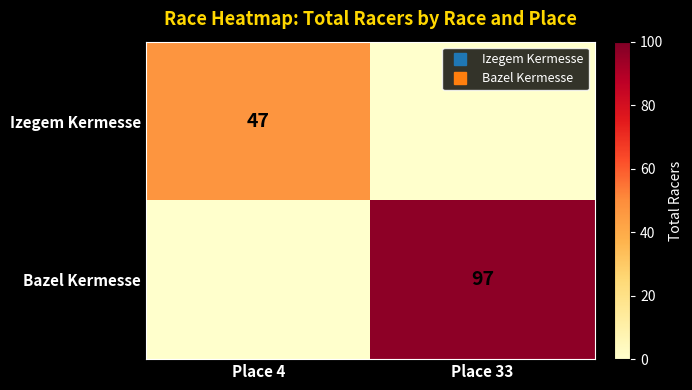

What is the difference between the highest and lowest values at Place 4?

47